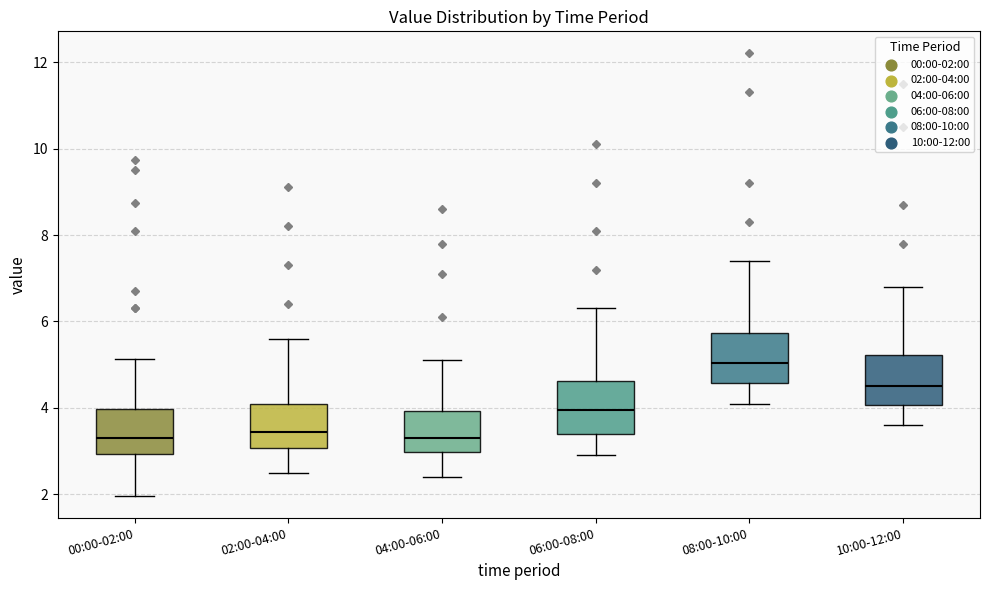

Reading left to right, transcribe this box plot: for each box, give where its median line is, the range the box spans, and where its two whiskers end, as read against the y-axis. The values are not printed on the chart, so give them approximately, as read against the axis.

00:00-02:00: median 3.4, box 3.0 to 4.0, whiskers 2.0 to 5.2
02:00-04:00: median 3.4, box 3.0 to 4.2, whiskers 2.6 to 5.6
04:00-06:00: median 3.4, box 3.0 to 4.0, whiskers 2.4 to 5.2
06:00-08:00: median 4.0, box 3.4 to 4.6, whiskers 3.0 to 6.4
08:00-10:00: median 5.0, box 4.6 to 5.8, whiskers 4.2 to 7.4
10:00-12:00: median 4.6, box 4.0 to 5.2, whiskers 3.6 to 6.8